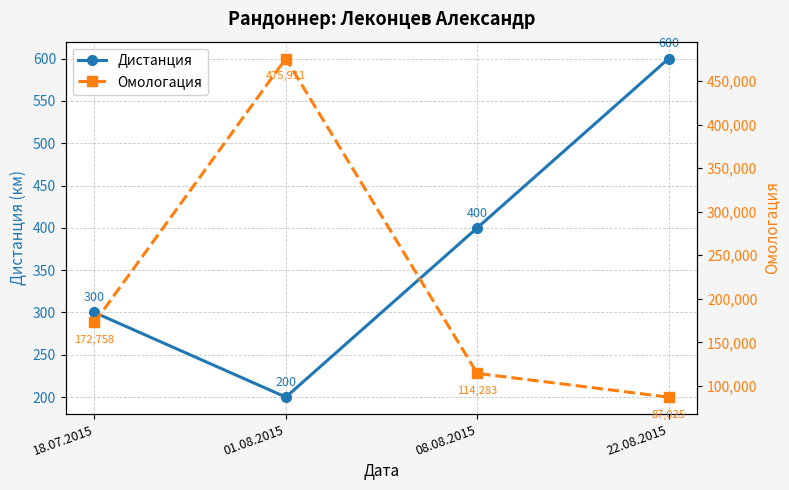

What is the difference between the maximum and second lowest values in the Омологация series?

361628